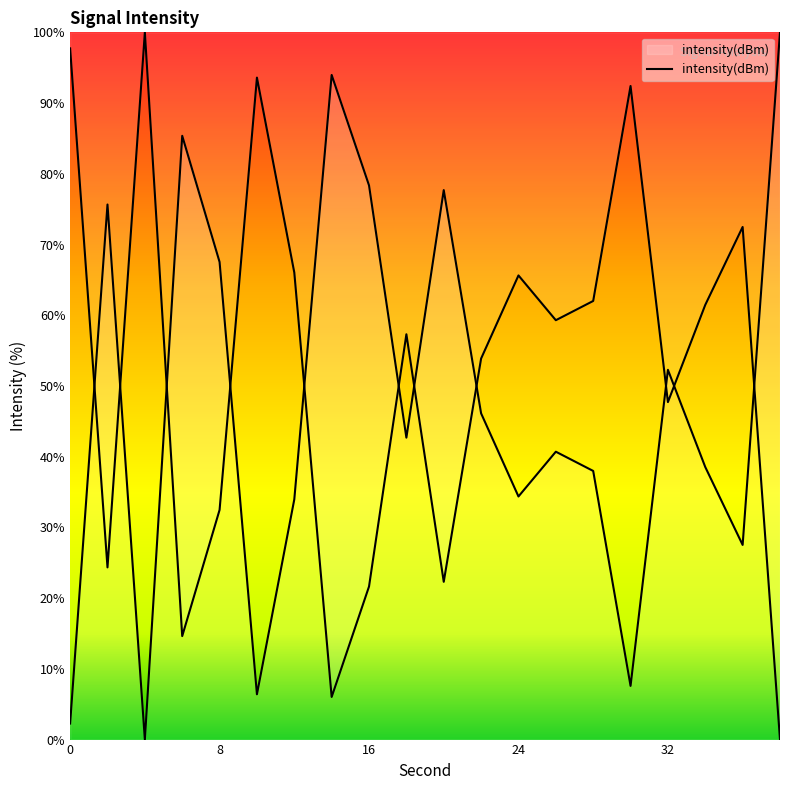

At which label does the data first exceed 42?

2